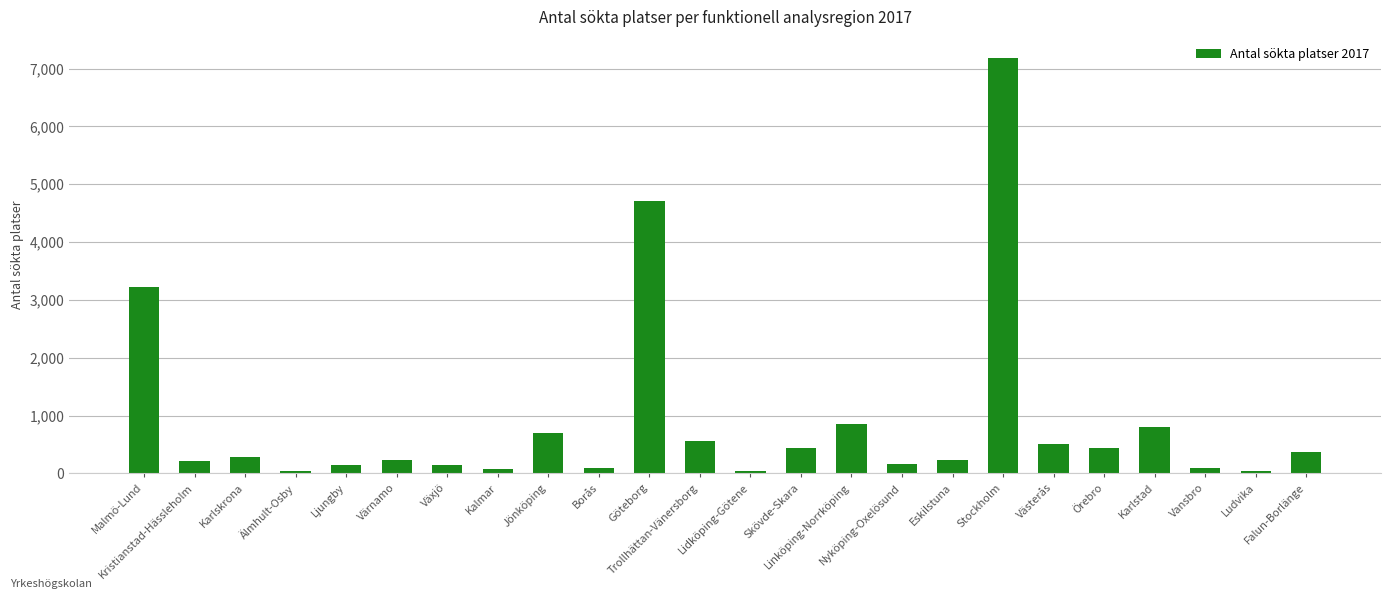

What is the difference between the maximum and minimum values?

7154